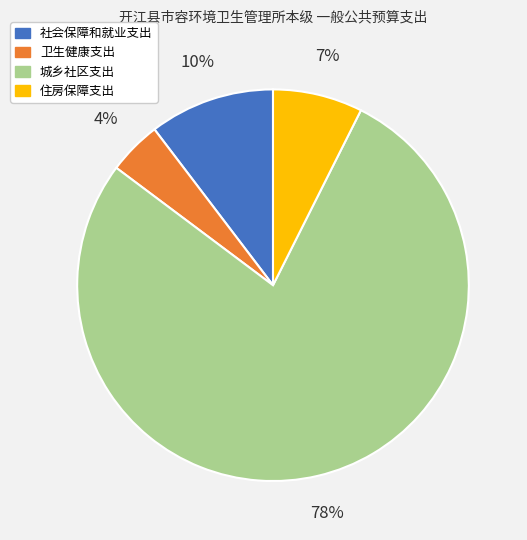

Is the sum of 住房保障支出 and 卫生健康支出 greater than half?

No